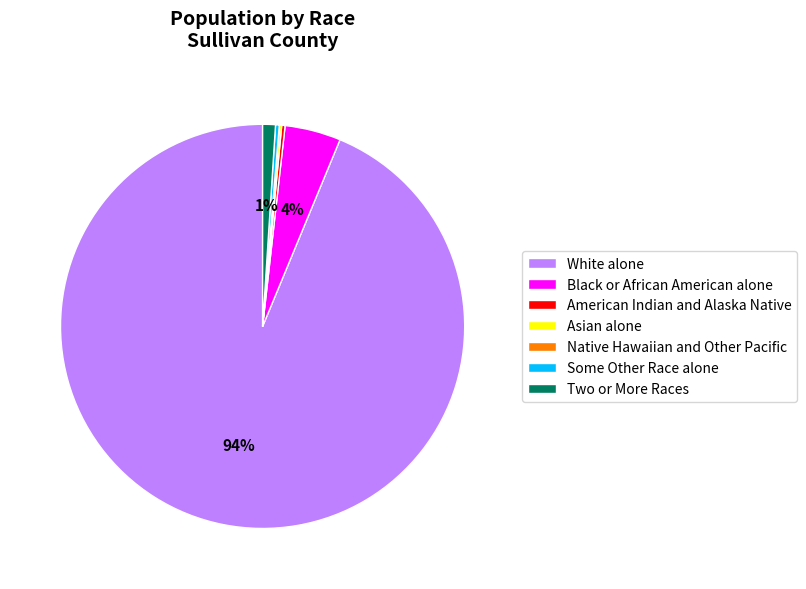

To the nearest percent, what is the average slice percentage?

14%